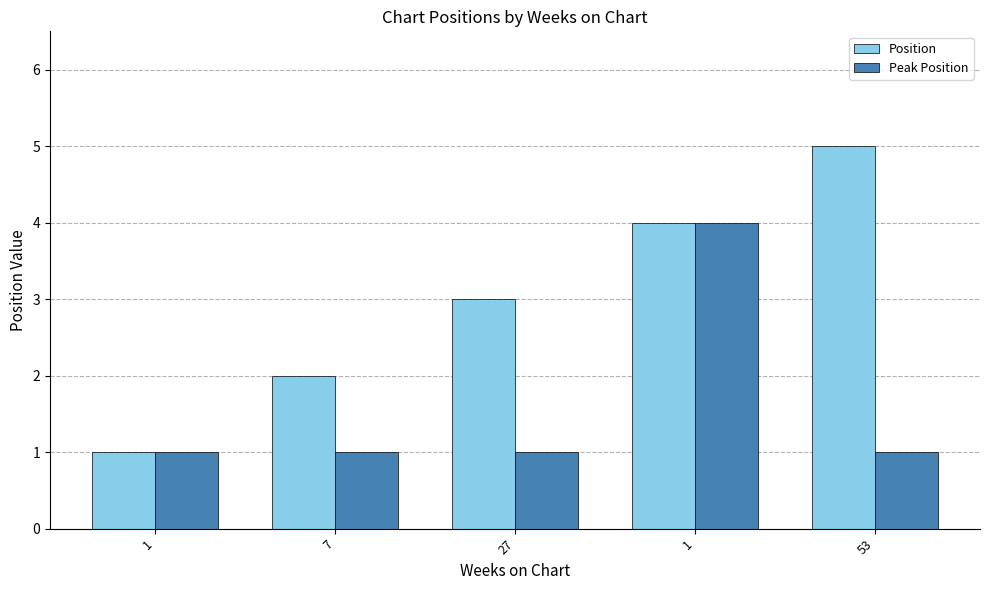

At how many categories does at least one series exceed 2?

3